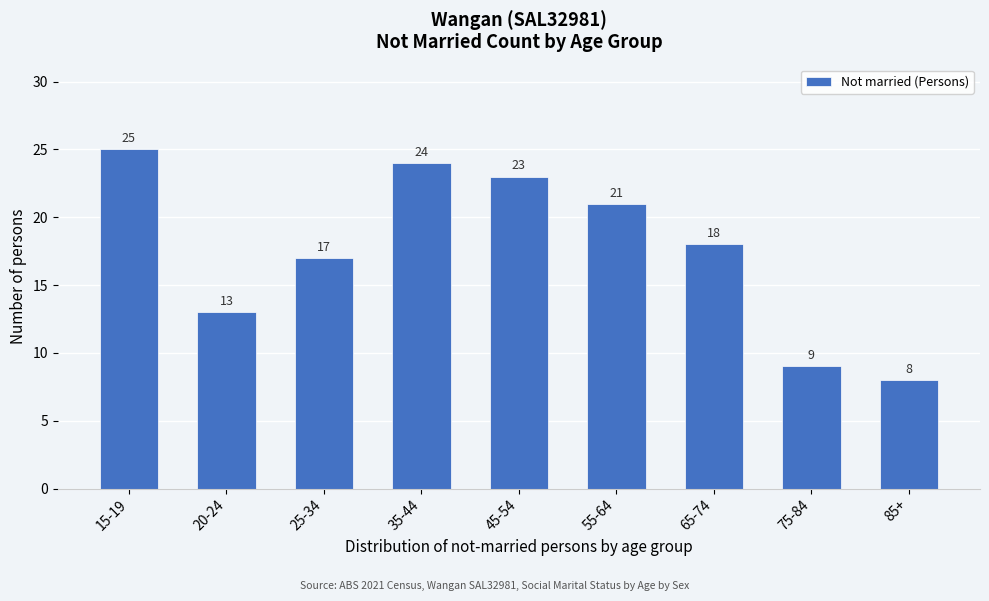

Reading left to right, what are all the values shown in this chart?

15-19=25	20-24=13	25-34=17	35-44=24	45-54=23	55-64=21	65-74=18	75-84=9	85+=8